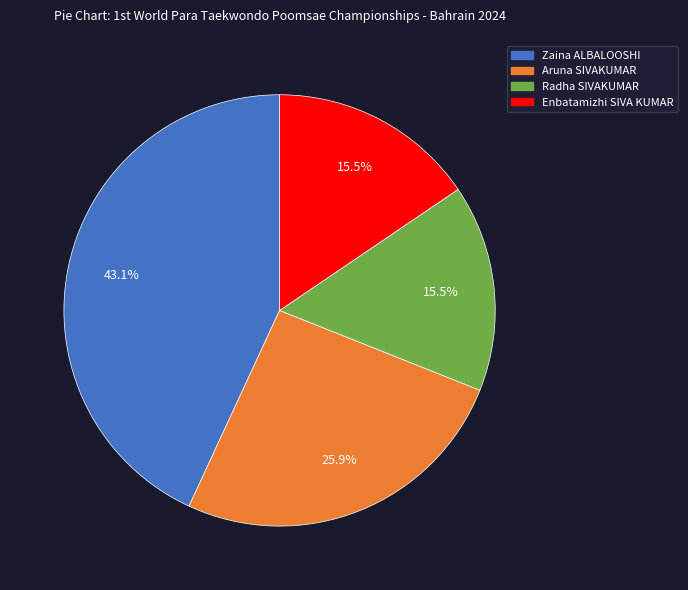

Which slice is the largest?

Zaina ALBALOOSHI